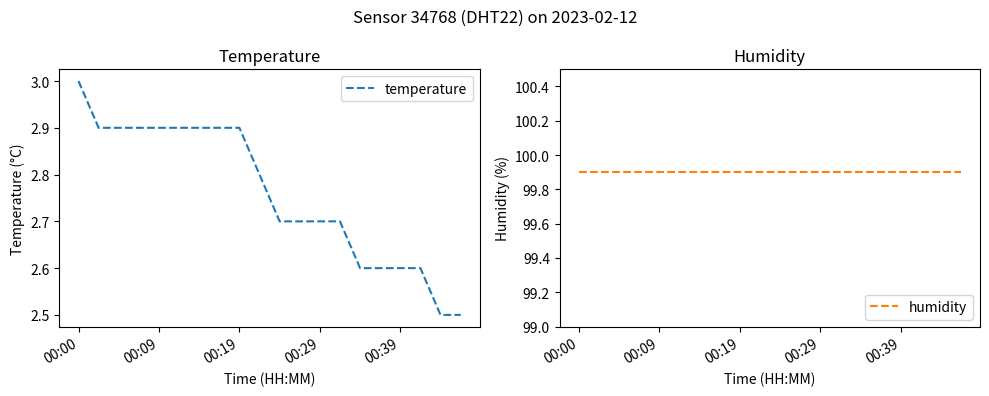

What is the sum of all humidity values?

1998.0